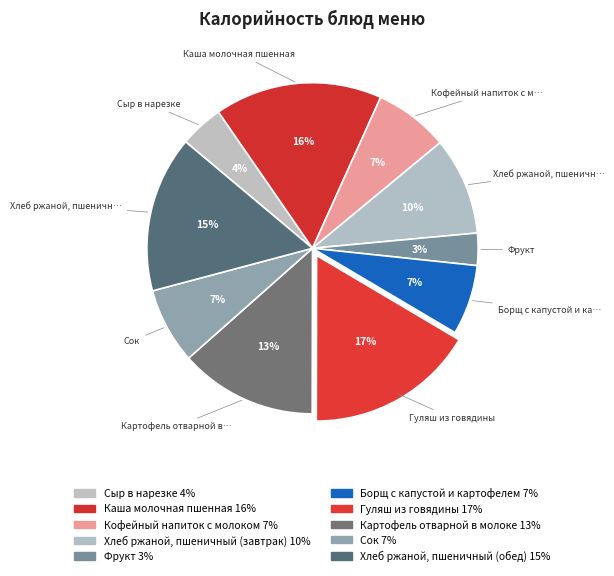

Rank the categories by value from highest to lowest.

Гуляш из говядины, Каша молочная пшенная, Хлеб ржаной, пшеничный (обед), Картофель отварной в молоке, Хлеб ржаной, пшеничный (завтрак), Сок, Кофейный напиток с молоком, Борщ с капустой и картофелем, Сыр в нарезке, Фрукт